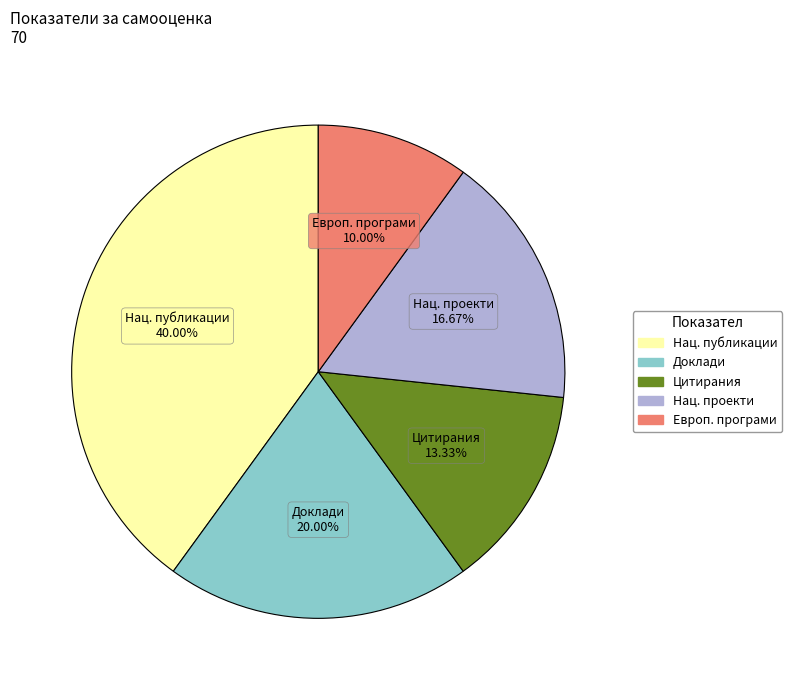

Is there any slice that represents more than half of the pie?

No